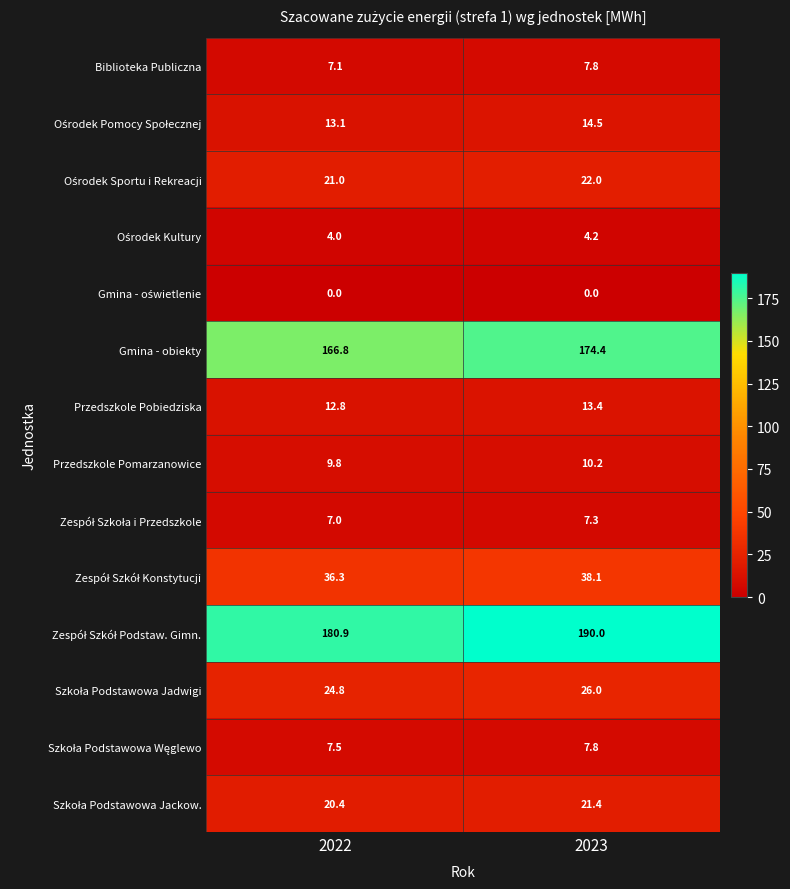

Count the number of data series in this chart.

14